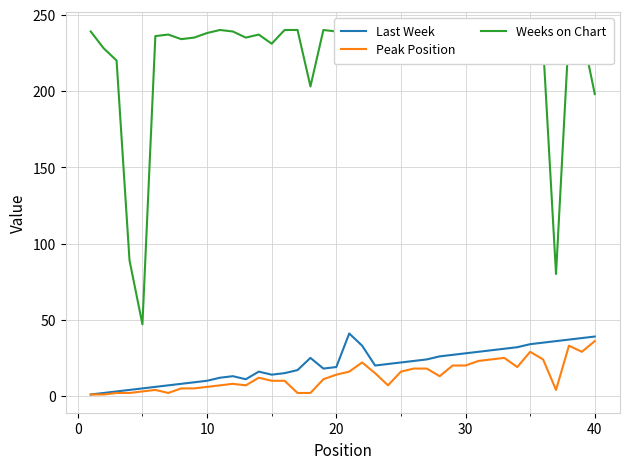

Reading left to right, list all the values displayed in this chart.

Last Week: 1	2	3	4	5	6	7	8	9	10	12	13	11	16	14	15	17	25	18	19	41	33	20	21	22	23	24	26	27	28	29	30	31	32	34	35	36	37	38	39
Peak Position: 1	1	2	2	3	4	2	5	5	6	7	8	7	12	10	10	2	2	11	14	16	22	15	7	16	18	18	13	20	20	23	24	25	19	29	24	4	33	29	36
Weeks on Chart: 239	228	220	89	47	236	237	234	235	238	240	239	235	237	231	240	240	203	240	239	233	236	240	240	238	232	236	238	239	239	240	237	234	237	240	230	80	239	239	198